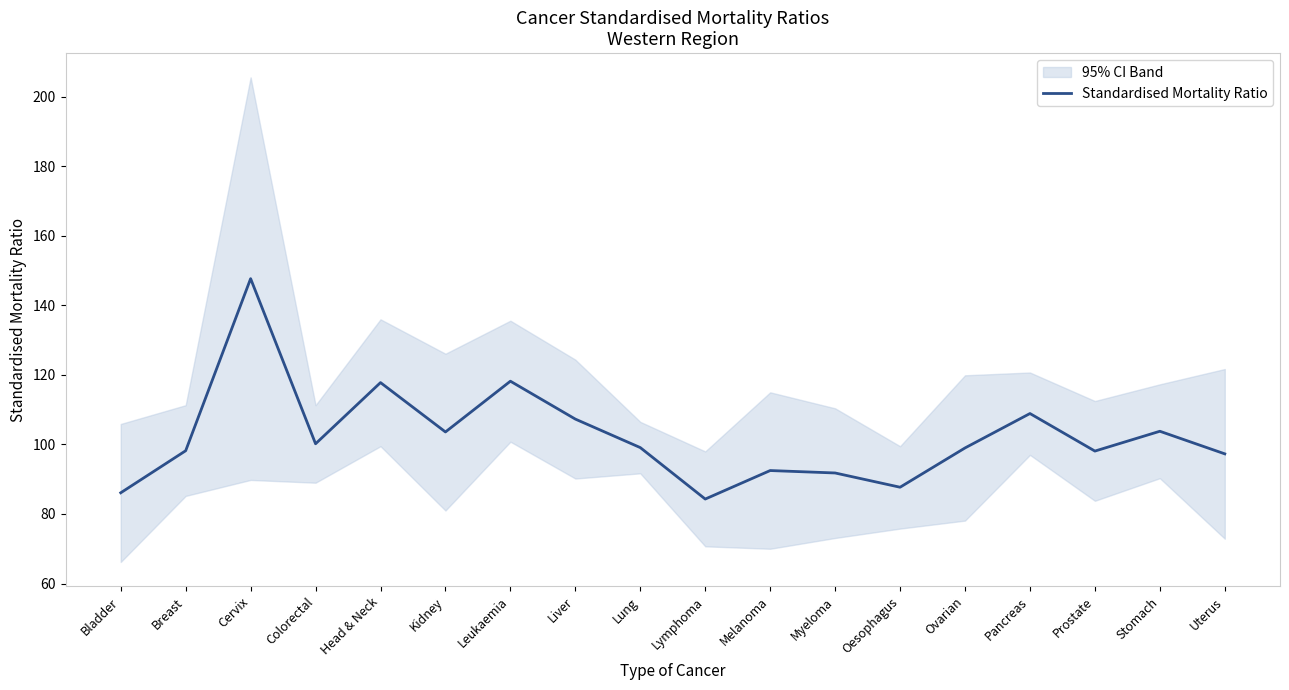

Where is the first local minimum?

Colorectal